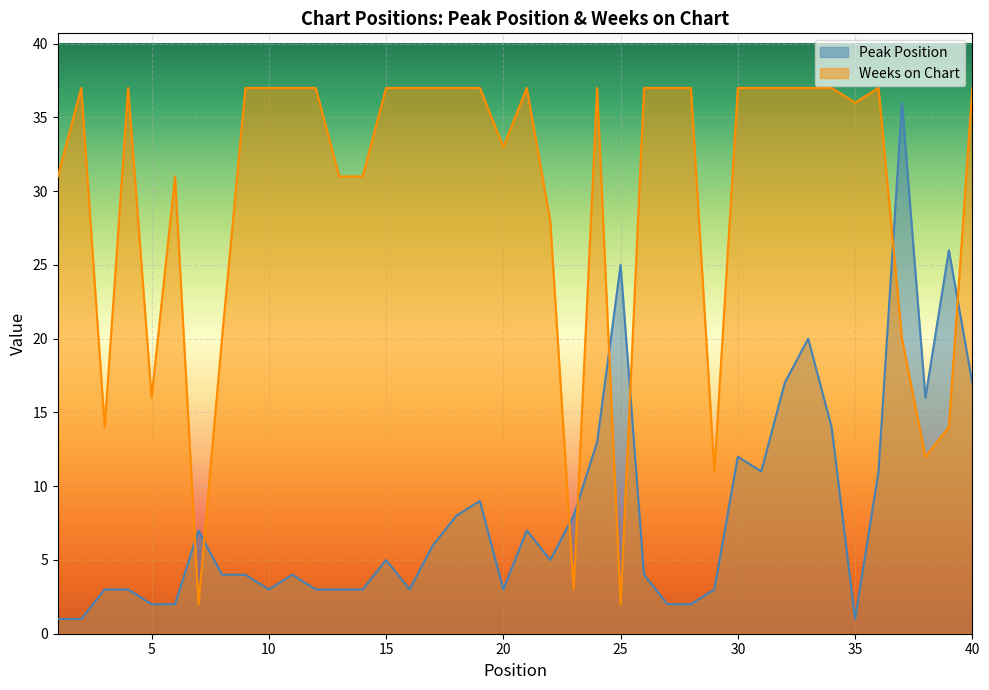

What are all the series names shown in the legend?

Peak Position, Weeks on Chart